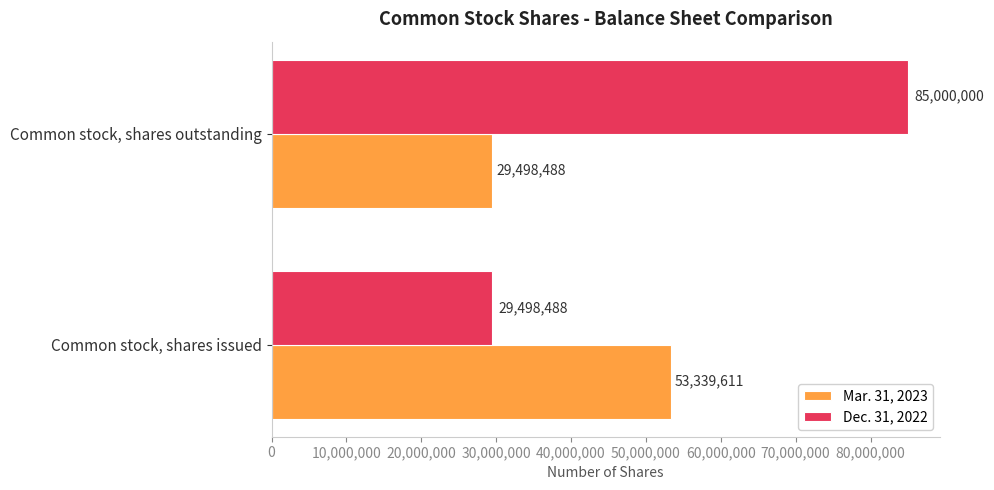

Which series has the largest total across all categories?

Dec. 31, 2022